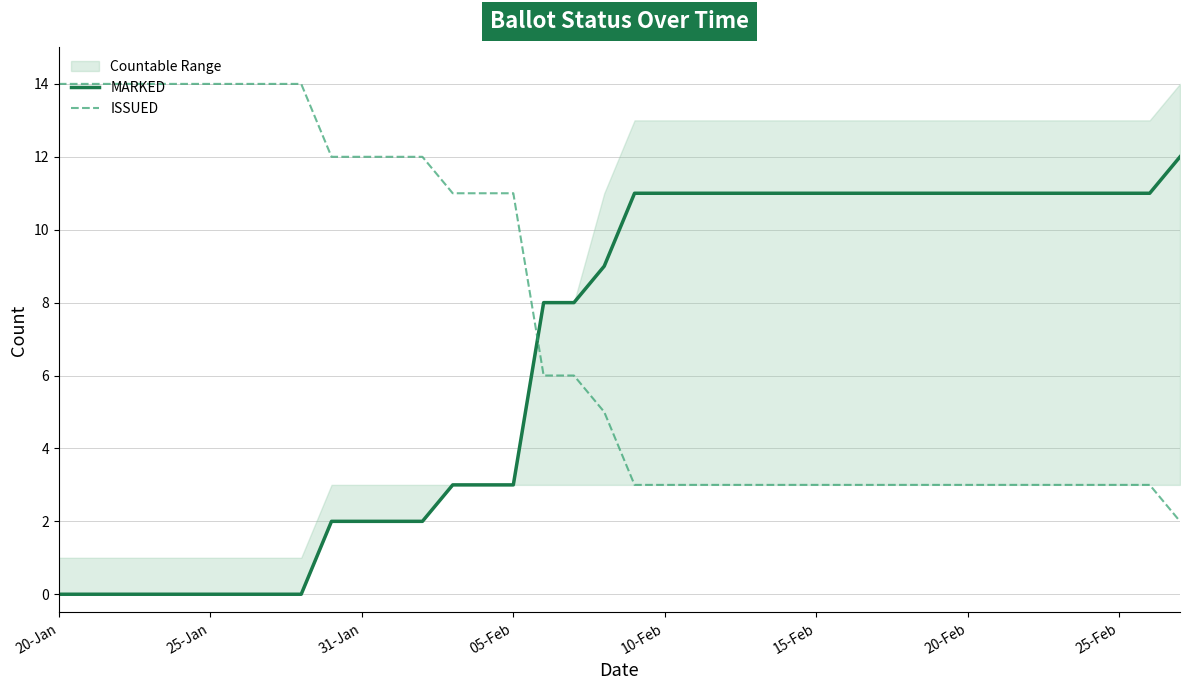

At which label does MARKED reach its minimum?

20-Jan